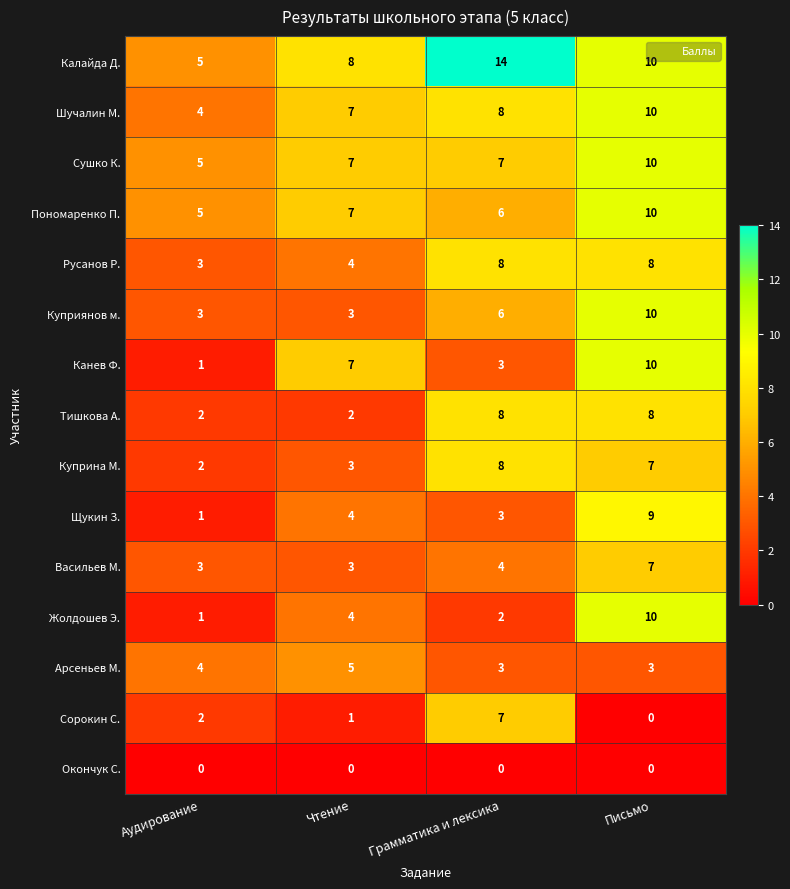

Is it true that Куприна М. equals 8 at Грамматика и лексика?

True